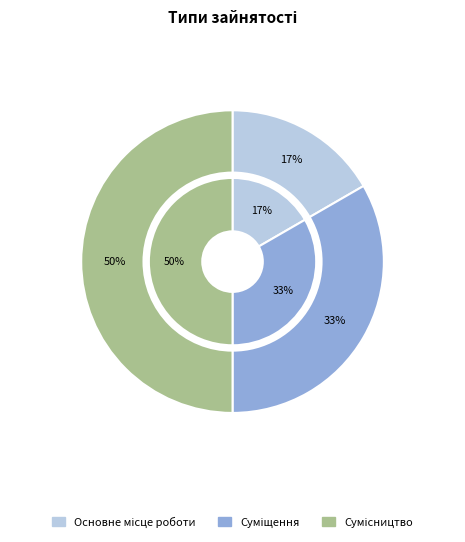

What is the largest slice in the pie chart?

Сумісництво